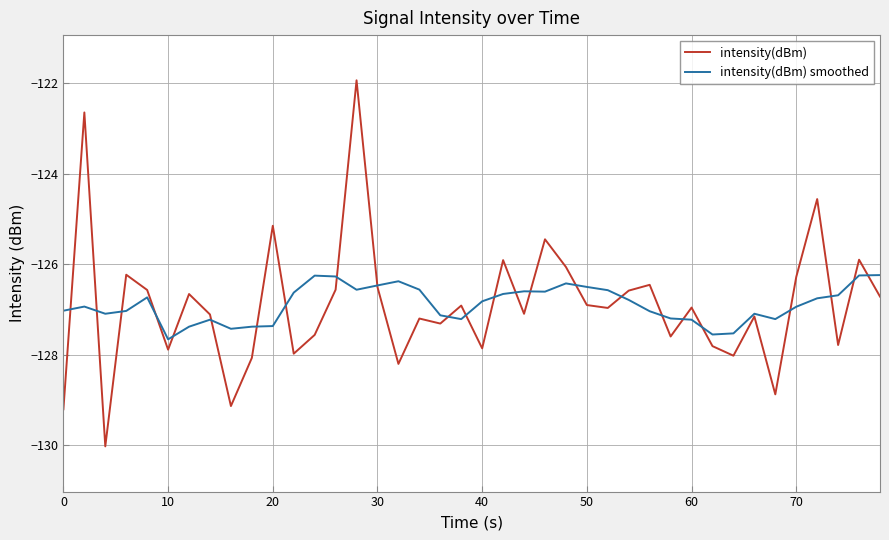

What are all the series names shown in the legend?

intensity(dBm), intensity(dBm) smoothed